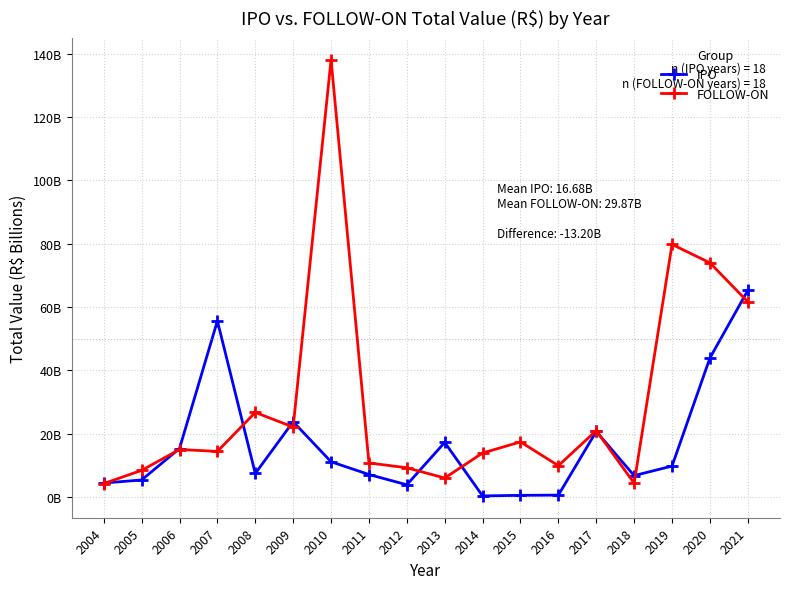

What are all the series names shown in the legend?

IPO, FOLLOW-ON